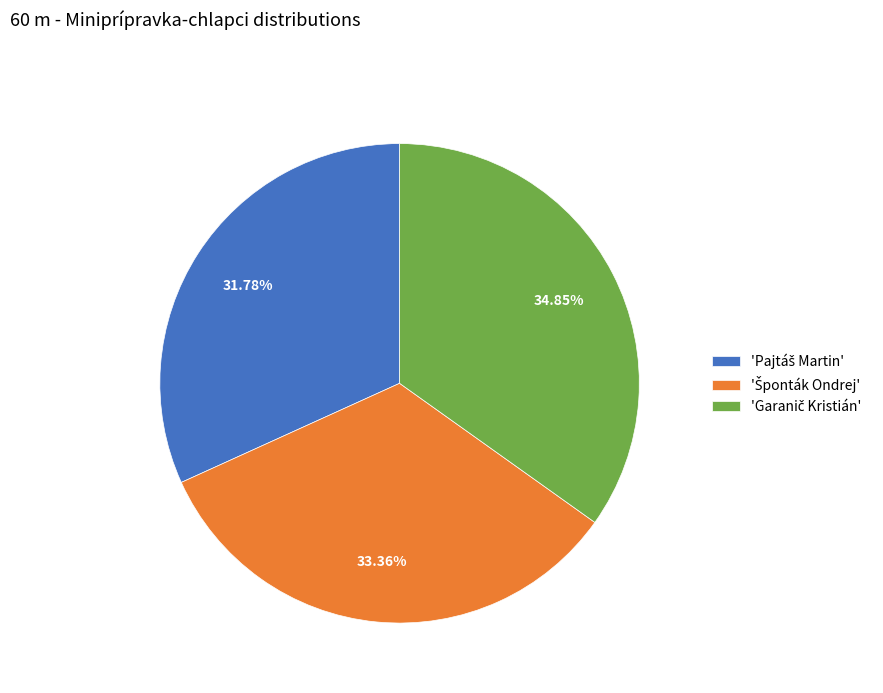

Is there a majority slice in this chart?

No